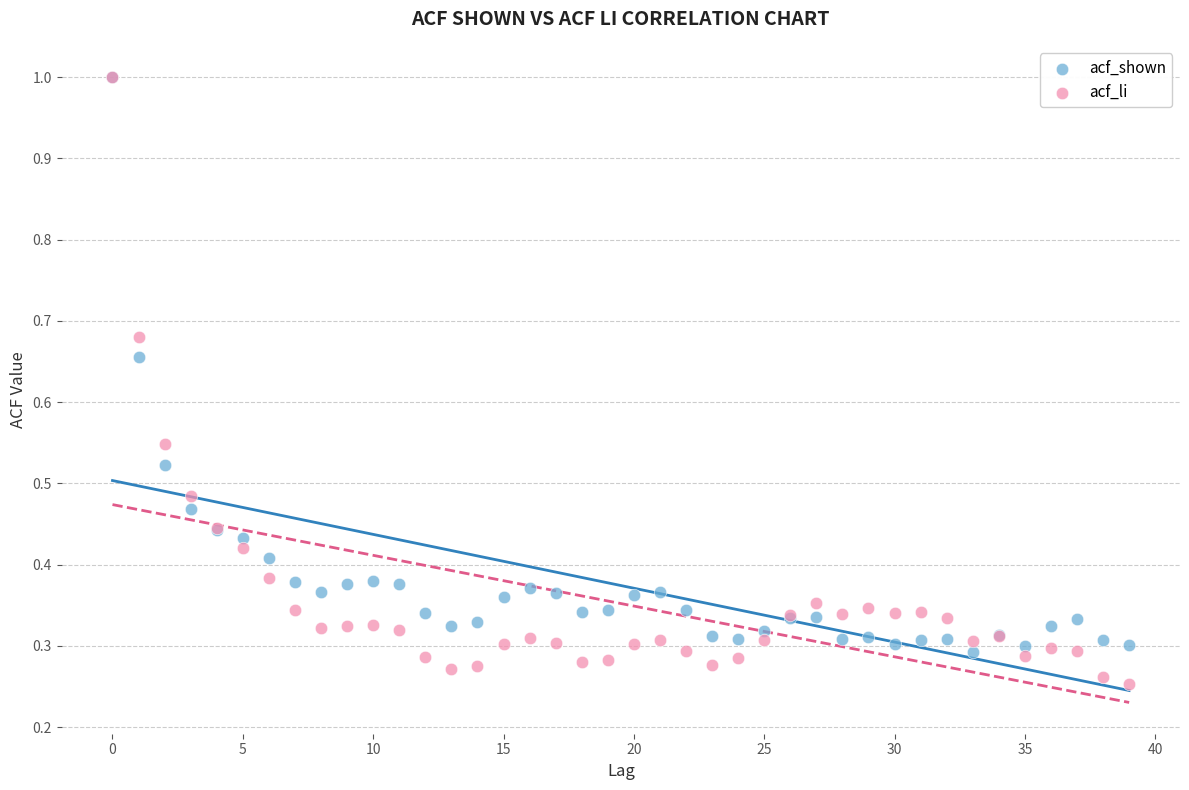

What are all the series names shown in the legend?

acf_shown, acf_li